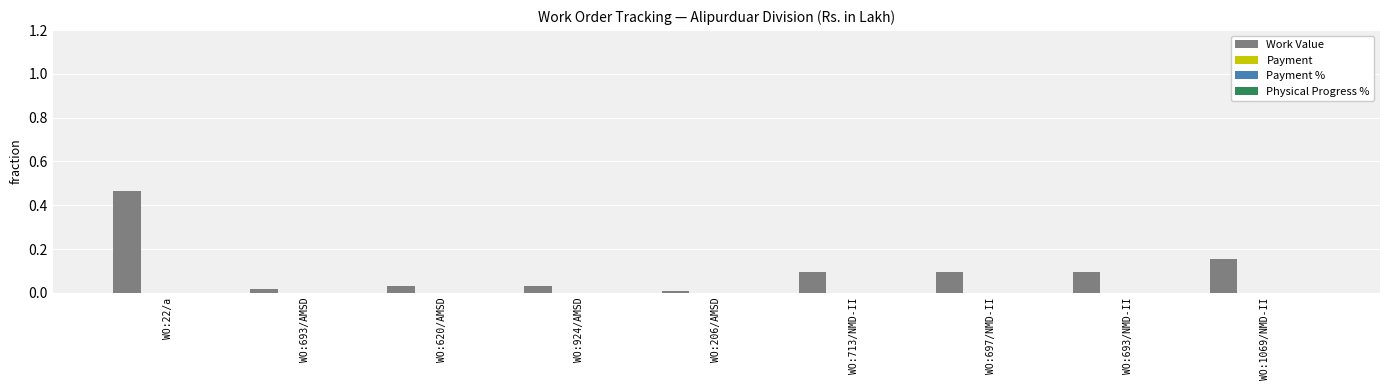

What is the sum of all values?

1.0